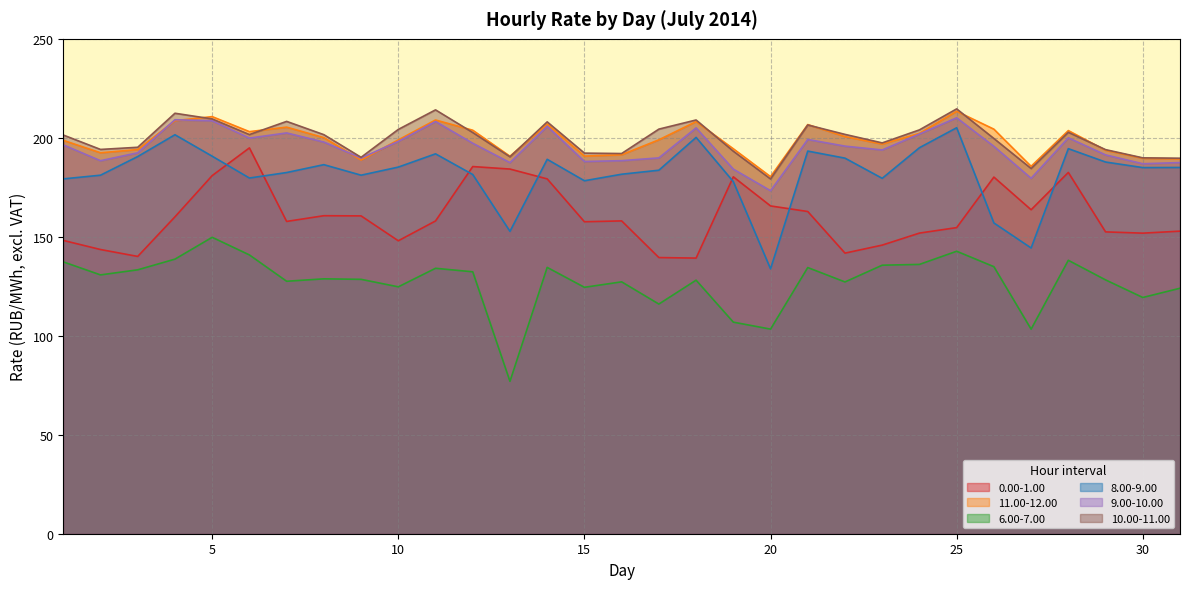

True or false: 8.00-9.00 has a value of 249.8 at 6.

False